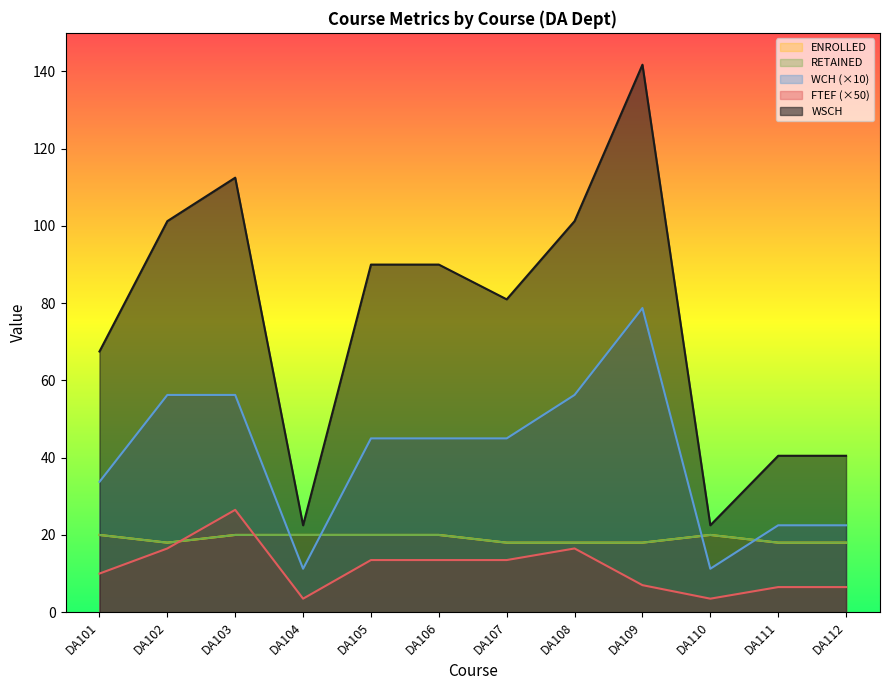

Reading right to left, transcribe all the data shown in this chart.

WSCH: DA112=40.5	DA111=40.5	DA110=22.5	DA109=141.8	DA108=101.2	DA107=81.0	DA106=90.0	DA105=90.0	DA104=22.5	DA103=112.5	DA102=101.2	DA101=67.5
FTEF: DA112=6.5	DA111=6.5	DA110=3.5	DA109=7.0	DA108=16.5	DA107=13.5	DA106=13.5	DA105=13.5	DA104=3.5	DA103=26.5	DA102=16.5	DA101=10.0
WCH: DA112=22.5	DA111=22.5	DA110=11.2	DA109=78.8	DA108=56.2	DA107=45.0	DA106=45.0	DA105=45.0	DA104=11.2	DA103=56.2	DA102=56.2	DA101=33.8
RETAINED: DA112=18.0	DA111=18.0	DA110=20.0	DA109=18.0	DA108=18.0	DA107=18.0	DA106=20.0	DA105=20.0	DA104=20.0	DA103=20.0	DA102=18.0	DA101=20.0
ENROLLED: DA112=18.0	DA111=18.0	DA110=20.0	DA109=18.0	DA108=18.0	DA107=18.0	DA106=20.0	DA105=20.0	DA104=20.0	DA103=20.0	DA102=18.0	DA101=20.0